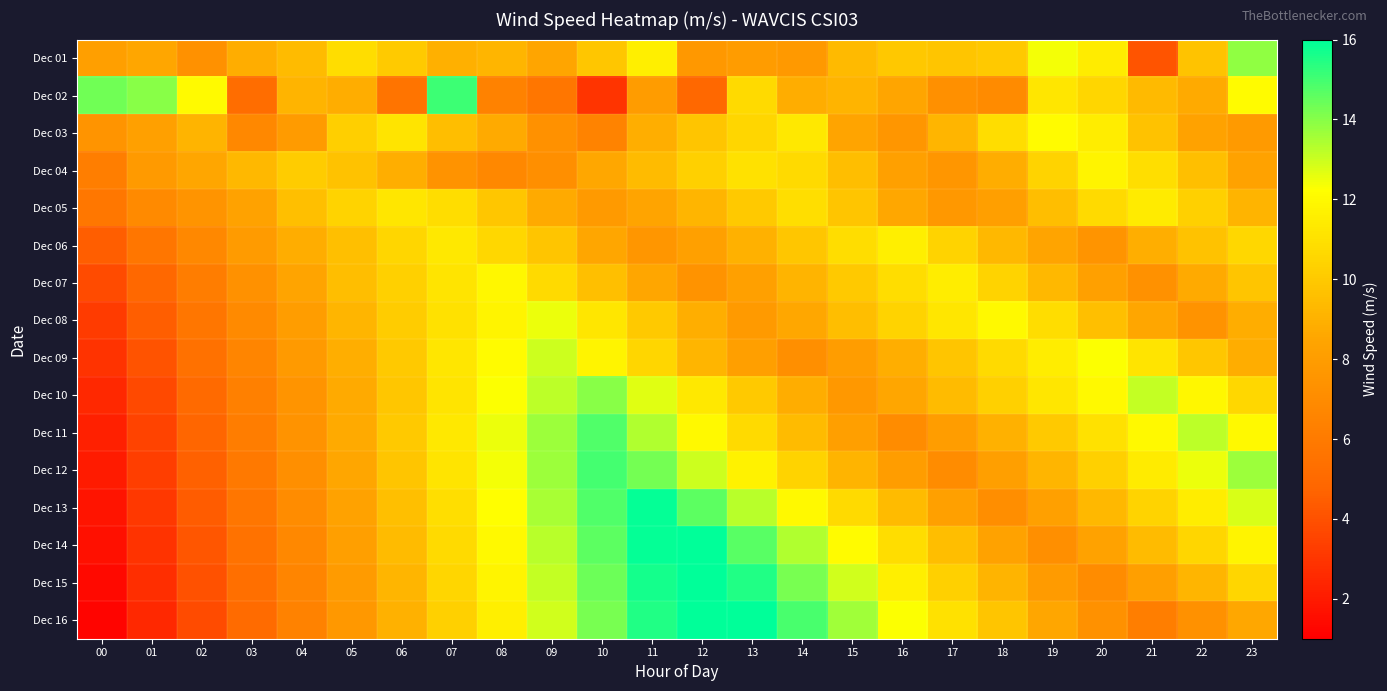

At how many categories does at least one series exceed 13?

13